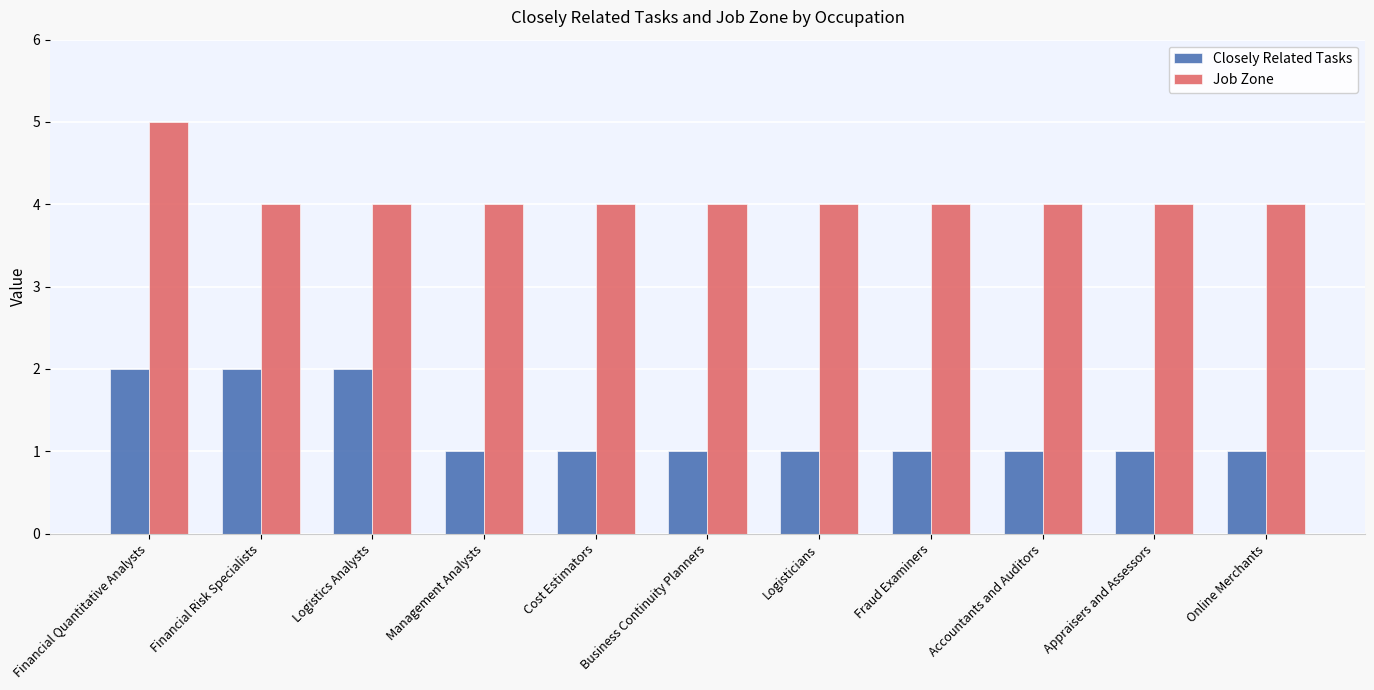

What is the total value across all series at Online Merchants?

5